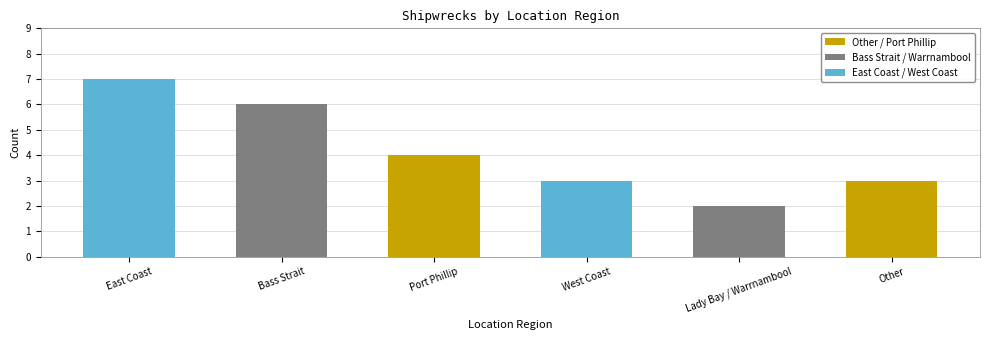

What is the label of the 3rd bar from the left?

Port Phillip